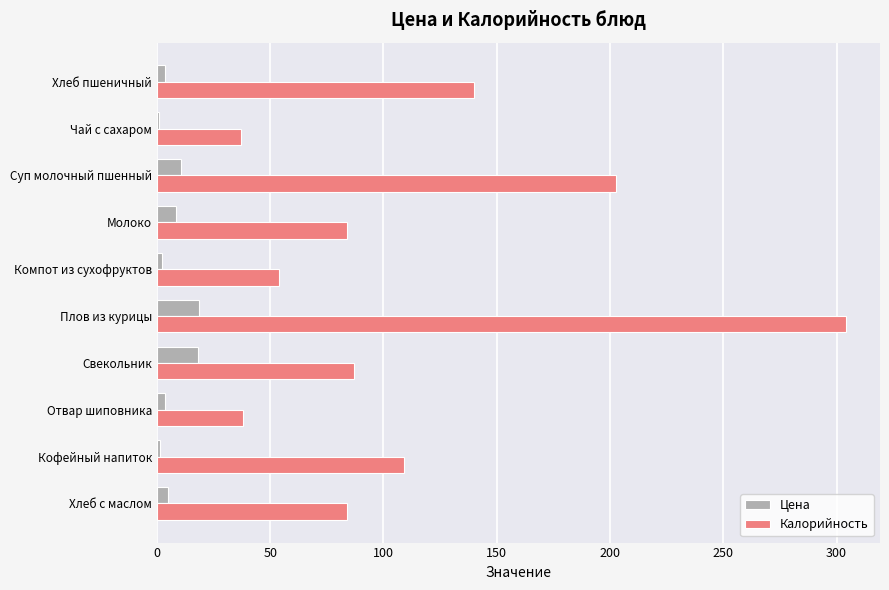

What are all the series names shown in the legend?

Цена, Калорийность